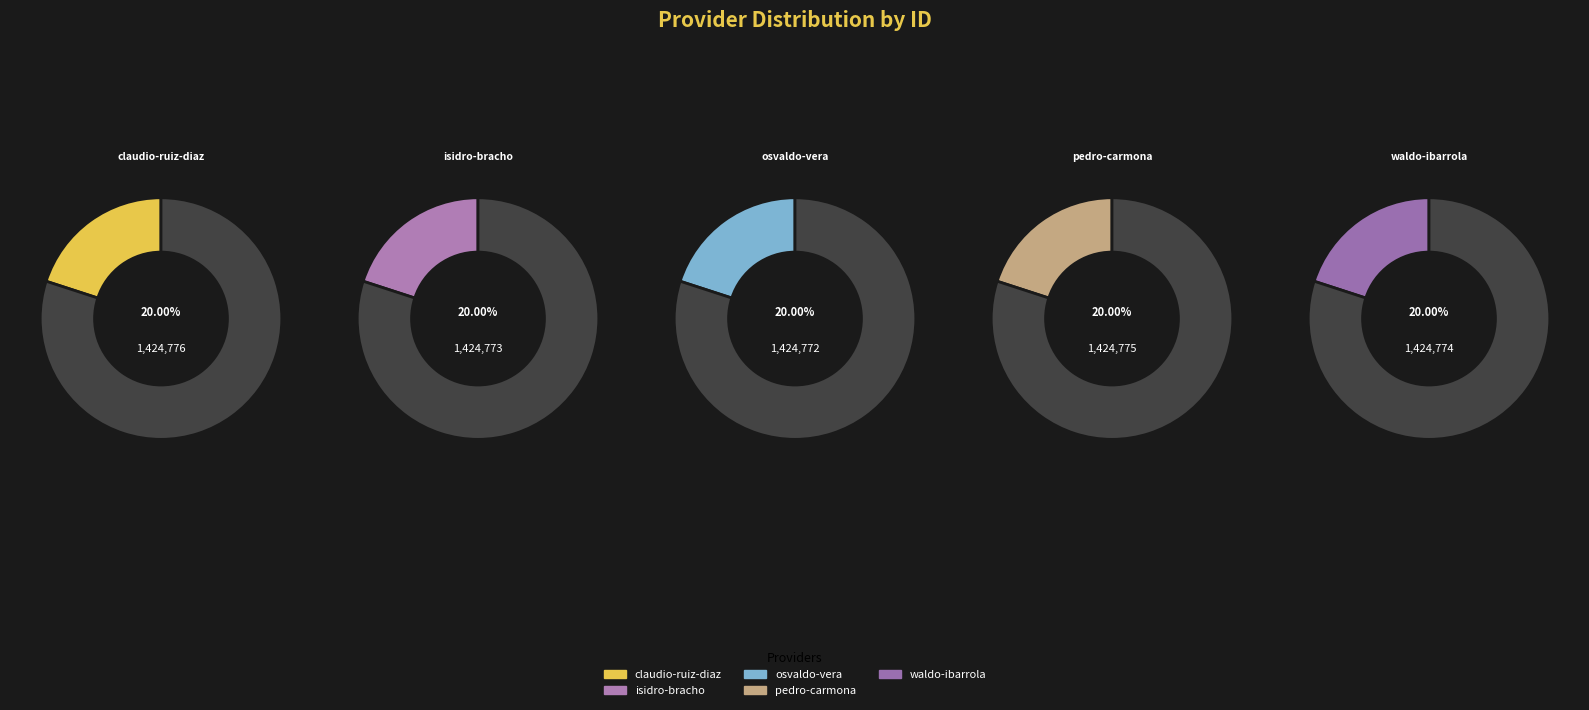

To the nearest percent, what portion does isidro-bracho-jara represent?

20%